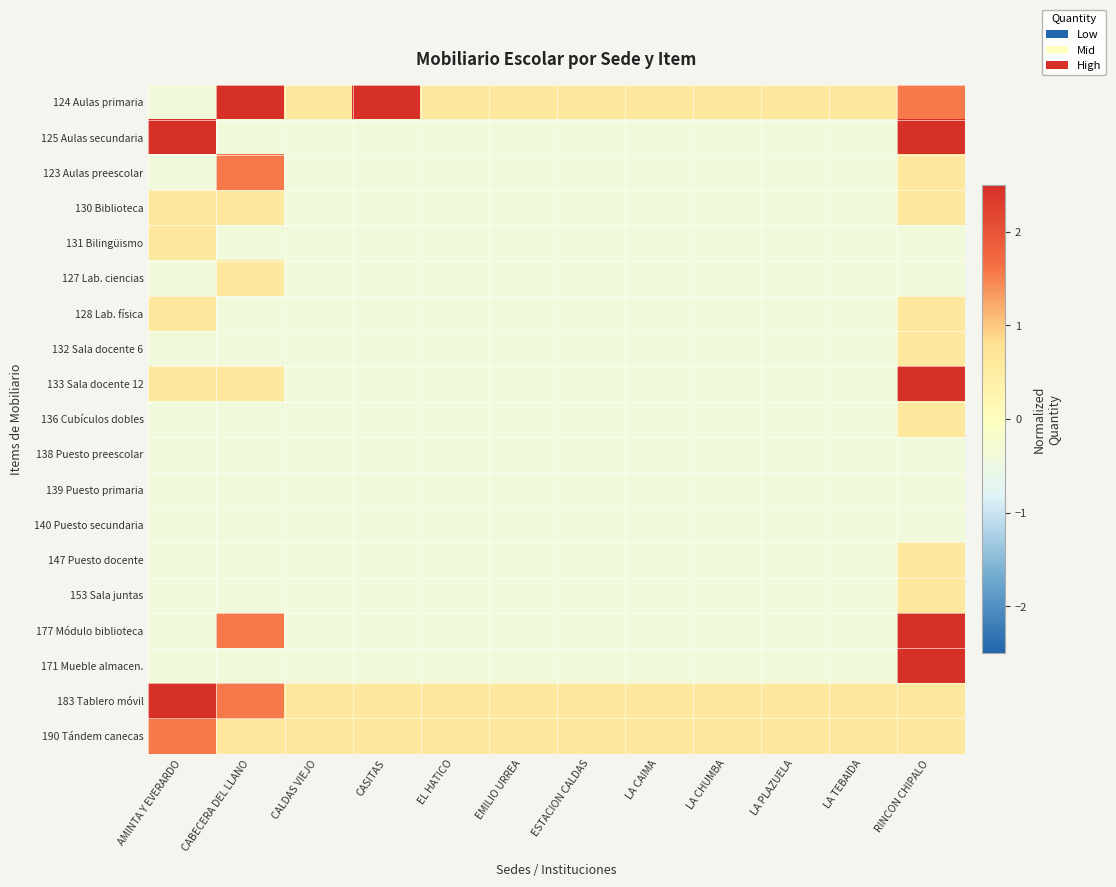

Reading left to right, what are all the values shown in this chart?

124 Aulas primaria: AMINTA Y EVERARDO=-0.4	CABECERA DEL LLANO=4.5	CALDAS VIEJO=0.6	CASITAS=2.5	EL HATICO=0.6	EMILIO URREA=0.6	ESTACION CALDAS=0.6	LA CAIMA=0.6	LA CHUMBA=0.6	LA PLAZUELA=0.6	LA TEBAIDA=0.6	RINCON CHIPALO=1.6
125 Aulas secundaria: AMINTA Y EVERARDO=9.4	CABECERA DEL LLANO=-0.4	CALDAS VIEJO=-0.4	CASITAS=-0.4	EL HATICO=-0.4	EMILIO URREA=-0.4	ESTACION CALDAS=-0.4	LA CAIMA=-0.4	LA CHUMBA=-0.4	LA PLAZUELA=-0.4	LA TEBAIDA=-0.4	RINCON CHIPALO=2.5
123 Aulas preescolar: AMINTA Y EVERARDO=-0.4	CABECERA DEL LLANO=1.6	CALDAS VIEJO=-0.4	CASITAS=-0.4	EL HATICO=-0.4	EMILIO URREA=-0.4	ESTACION CALDAS=-0.4	LA CAIMA=-0.4	LA CHUMBA=-0.4	LA PLAZUELA=-0.4	LA TEBAIDA=-0.4	RINCON CHIPALO=0.6
130 Biblioteca: AMINTA Y EVERARDO=0.6	CABECERA DEL LLANO=0.6	CALDAS VIEJO=-0.4	CASITAS=-0.4	EL HATICO=-0.4	EMILIO URREA=-0.4	ESTACION CALDAS=-0.4	LA CAIMA=-0.4	LA CHUMBA=-0.4	LA PLAZUELA=-0.4	LA TEBAIDA=-0.4	RINCON CHIPALO=0.6
131 Bilingüismo: AMINTA Y EVERARDO=0.6	CABECERA DEL LLANO=-0.4	CALDAS VIEJO=-0.4	CASITAS=-0.4	EL HATICO=-0.4	EMILIO URREA=-0.4	ESTACION CALDAS=-0.4	LA CAIMA=-0.4	LA CHUMBA=-0.4	LA PLAZUELA=-0.4	LA TEBAIDA=-0.4	RINCON CHIPALO=-0.4
127 Lab. ciencias: AMINTA Y EVERARDO=-0.4	CABECERA DEL LLANO=0.6	CALDAS VIEJO=-0.4	CASITAS=-0.4	EL HATICO=-0.4	EMILIO URREA=-0.4	ESTACION CALDAS=-0.4	LA CAIMA=-0.4	LA CHUMBA=-0.4	LA PLAZUELA=-0.4	LA TEBAIDA=-0.4	RINCON CHIPALO=-0.4
128 Lab. física: AMINTA Y EVERARDO=0.6	CABECERA DEL LLANO=-0.4	CALDAS VIEJO=-0.4	CASITAS=-0.4	EL HATICO=-0.4	EMILIO URREA=-0.4	ESTACION CALDAS=-0.4	LA CAIMA=-0.4	LA CHUMBA=-0.4	LA PLAZUELA=-0.4	LA TEBAIDA=-0.4	RINCON CHIPALO=0.6
132 Sala docente 6: AMINTA Y EVERARDO=-0.4	CABECERA DEL LLANO=-0.4	CALDAS VIEJO=-0.4	CASITAS=-0.4	EL HATICO=-0.4	EMILIO URREA=-0.4	ESTACION CALDAS=-0.4	LA CAIMA=-0.4	LA CHUMBA=-0.4	LA PLAZUELA=-0.4	LA TEBAIDA=-0.4	RINCON CHIPALO=0.6
133 Sala docente 12: AMINTA Y EVERARDO=0.6	CABECERA DEL LLANO=0.6	CALDAS VIEJO=-0.4	CASITAS=-0.4	EL HATICO=-0.4	EMILIO URREA=-0.4	ESTACION CALDAS=-0.4	LA CAIMA=-0.4	LA CHUMBA=-0.4	LA PLAZUELA=-0.4	LA TEBAIDA=-0.4	RINCON CHIPALO=2.5
136 Cubículos dobles: AMINTA Y EVERARDO=-0.4	CABECERA DEL LLANO=-0.4	CALDAS VIEJO=-0.4	CASITAS=-0.4	EL HATICO=-0.4	EMILIO URREA=-0.4	ESTACION CALDAS=-0.4	LA CAIMA=-0.4	LA CHUMBA=-0.4	LA PLAZUELA=-0.4	LA TEBAIDA=-0.4	RINCON CHIPALO=0.6
138 Puesto preescolar: AMINTA Y EVERARDO=-0.4	CABECERA DEL LLANO=-0.4	CALDAS VIEJO=-0.4	CASITAS=-0.4	EL HATICO=-0.4	EMILIO URREA=-0.4	ESTACION CALDAS=-0.4	LA CAIMA=-0.4	LA CHUMBA=-0.4	LA PLAZUELA=-0.4	LA TEBAIDA=-0.4	RINCON CHIPALO=-0.4
139 Puesto primaria: AMINTA Y EVERARDO=-0.4	CABECERA DEL LLANO=-0.4	CALDAS VIEJO=-0.4	CASITAS=-0.4	EL HATICO=-0.4	EMILIO URREA=-0.4	ESTACION CALDAS=-0.4	LA CAIMA=-0.4	LA CHUMBA=-0.4	LA PLAZUELA=-0.4	LA TEBAIDA=-0.4	RINCON CHIPALO=-0.4
140 Puesto secundaria: AMINTA Y EVERARDO=-0.4	CABECERA DEL LLANO=-0.4	CALDAS VIEJO=-0.4	CASITAS=-0.4	EL HATICO=-0.4	EMILIO URREA=-0.4	ESTACION CALDAS=-0.4	LA CAIMA=-0.4	LA CHUMBA=-0.4	LA PLAZUELA=-0.4	LA TEBAIDA=-0.4	RINCON CHIPALO=-0.4
147 Puesto docente: AMINTA Y EVERARDO=-0.4	CABECERA DEL LLANO=-0.4	CALDAS VIEJO=-0.4	CASITAS=-0.4	EL HATICO=-0.4	EMILIO URREA=-0.4	ESTACION CALDAS=-0.4	LA CAIMA=-0.4	LA CHUMBA=-0.4	LA PLAZUELA=-0.4	LA TEBAIDA=-0.4	RINCON CHIPALO=0.6
153 Sala juntas: AMINTA Y EVERARDO=-0.4	CABECERA DEL LLANO=-0.4	CALDAS VIEJO=-0.4	CASITAS=-0.4	EL HATICO=-0.4	EMILIO URREA=-0.4	ESTACION CALDAS=-0.4	LA CAIMA=-0.4	LA CHUMBA=-0.4	LA PLAZUELA=-0.4	LA TEBAIDA=-0.4	RINCON CHIPALO=0.6
177 Módulo biblioteca: AMINTA Y EVERARDO=-0.4	CABECERA DEL LLANO=1.6	CALDAS VIEJO=-0.4	CASITAS=-0.4	EL HATICO=-0.4	EMILIO URREA=-0.4	ESTACION CALDAS=-0.4	LA CAIMA=-0.4	LA CHUMBA=-0.4	LA PLAZUELA=-0.4	LA TEBAIDA=-0.4	RINCON CHIPALO=4.5
171 Mueble almacen.: AMINTA Y EVERARDO=-0.4	CABECERA DEL LLANO=-0.4	CALDAS VIEJO=-0.4	CASITAS=-0.4	EL HATICO=-0.4	EMILIO URREA=-0.4	ESTACION CALDAS=-0.4	LA CAIMA=-0.4	LA CHUMBA=-0.4	LA PLAZUELA=-0.4	LA TEBAIDA=-0.4	RINCON CHIPALO=4.5
183 Tablero móvil: AMINTA Y EVERARDO=2.5	CABECERA DEL LLANO=1.6	CALDAS VIEJO=0.6	CASITAS=0.6	EL HATICO=0.6	EMILIO URREA=0.6	ESTACION CALDAS=0.6	LA CAIMA=0.6	LA CHUMBA=0.6	LA PLAZUELA=0.6	LA TEBAIDA=0.6	RINCON CHIPALO=0.6
190 Tándem canecas: AMINTA Y EVERARDO=1.6	CABECERA DEL LLANO=0.6	CALDAS VIEJO=0.6	CASITAS=0.6	EL HATICO=0.6	EMILIO URREA=0.6	ESTACION CALDAS=0.6	LA CAIMA=0.6	LA CHUMBA=0.6	LA PLAZUELA=0.6	LA TEBAIDA=0.6	RINCON CHIPALO=0.6